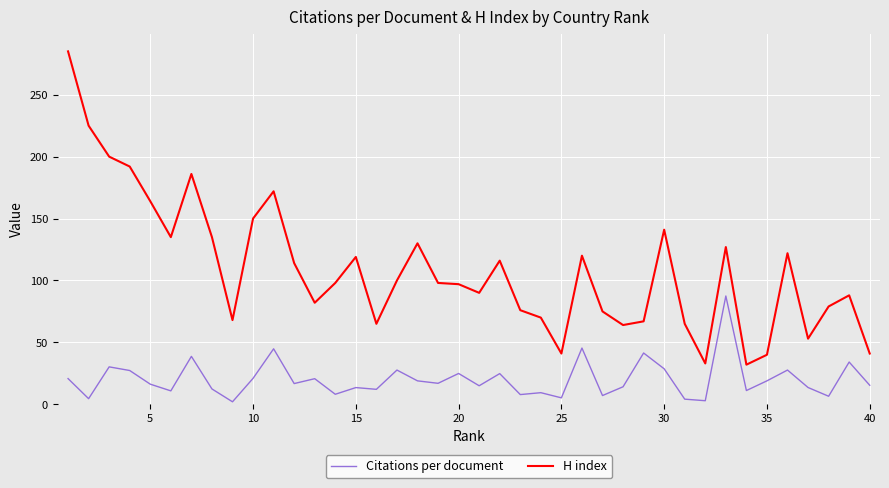

What is the sum of all Citations per document values?

809.0